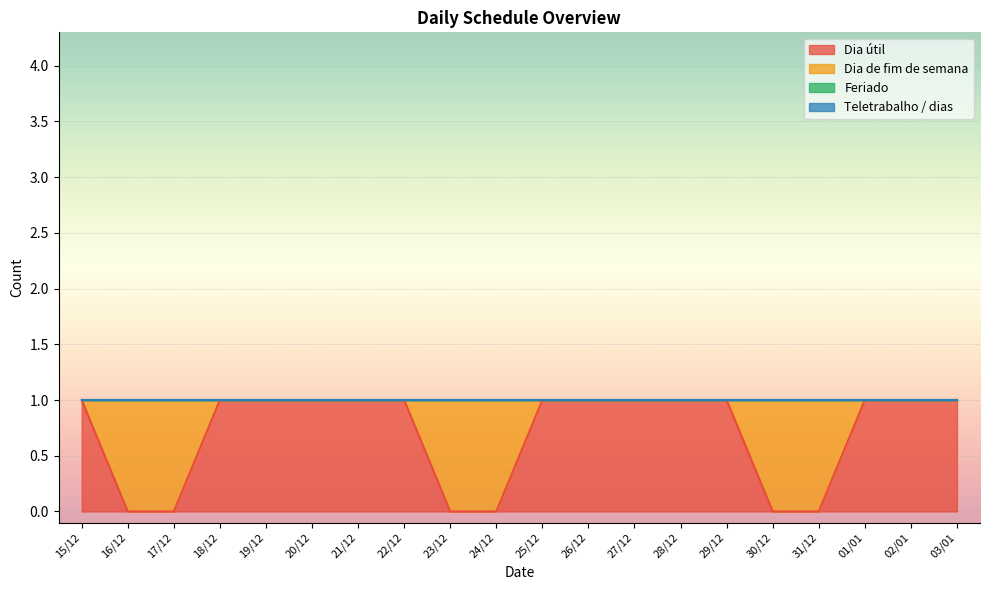

At which category is the sum across all series the highest?

15/12